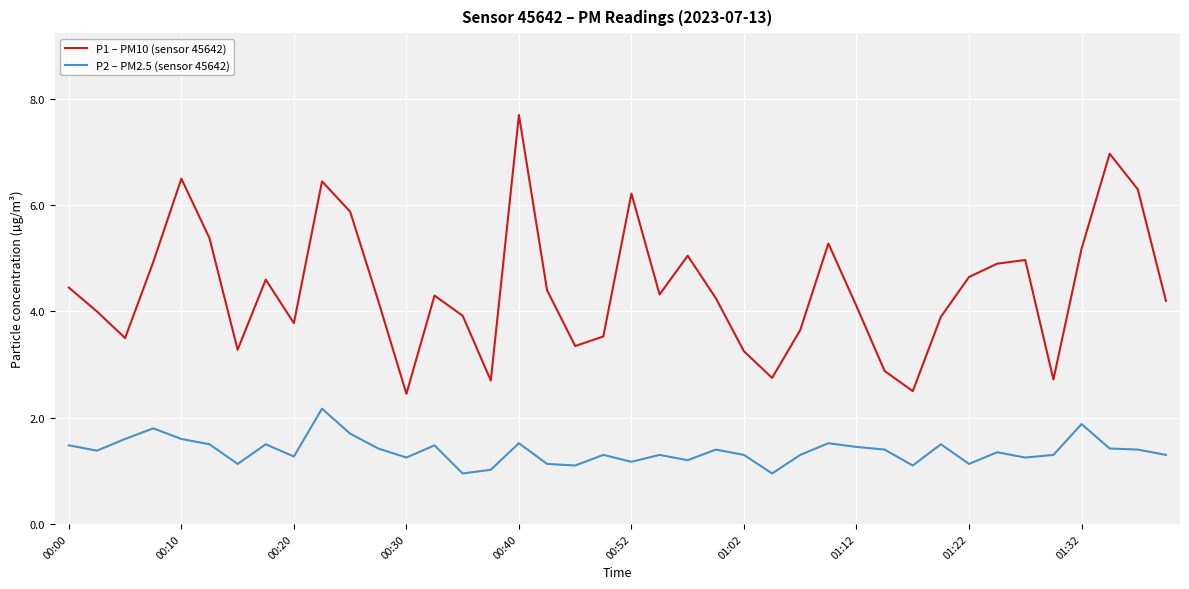

Which series has the largest range (max minus min)?

P1 – PM10 (sensor 45642)